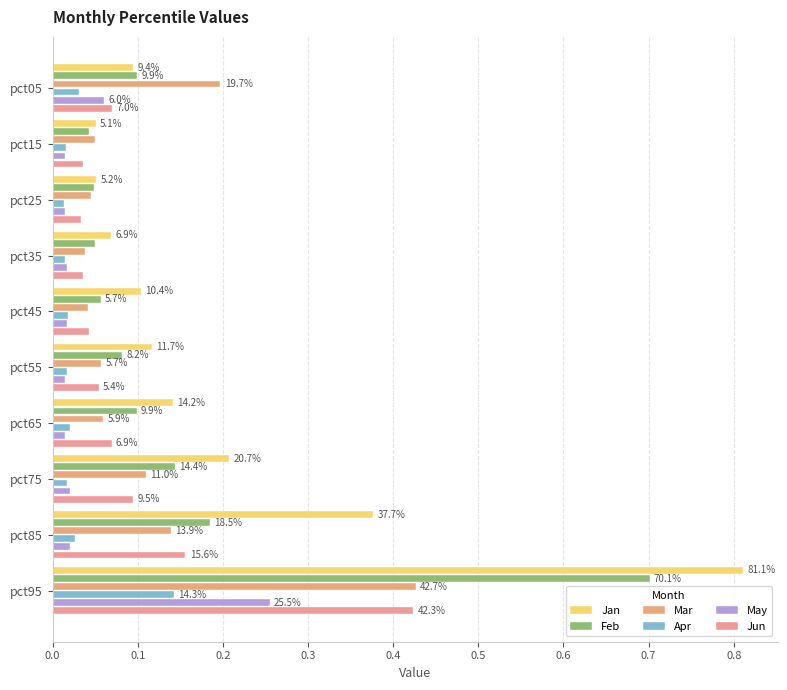

Does the chart contain any negative values?

No